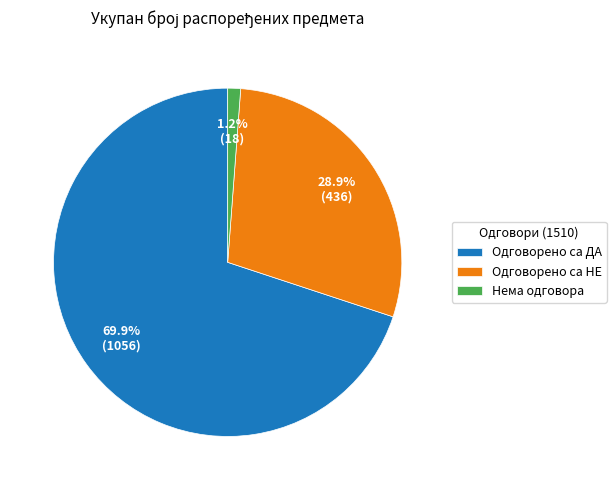

True or false: Одговорено са ДА accounts for 63% of the total.

False